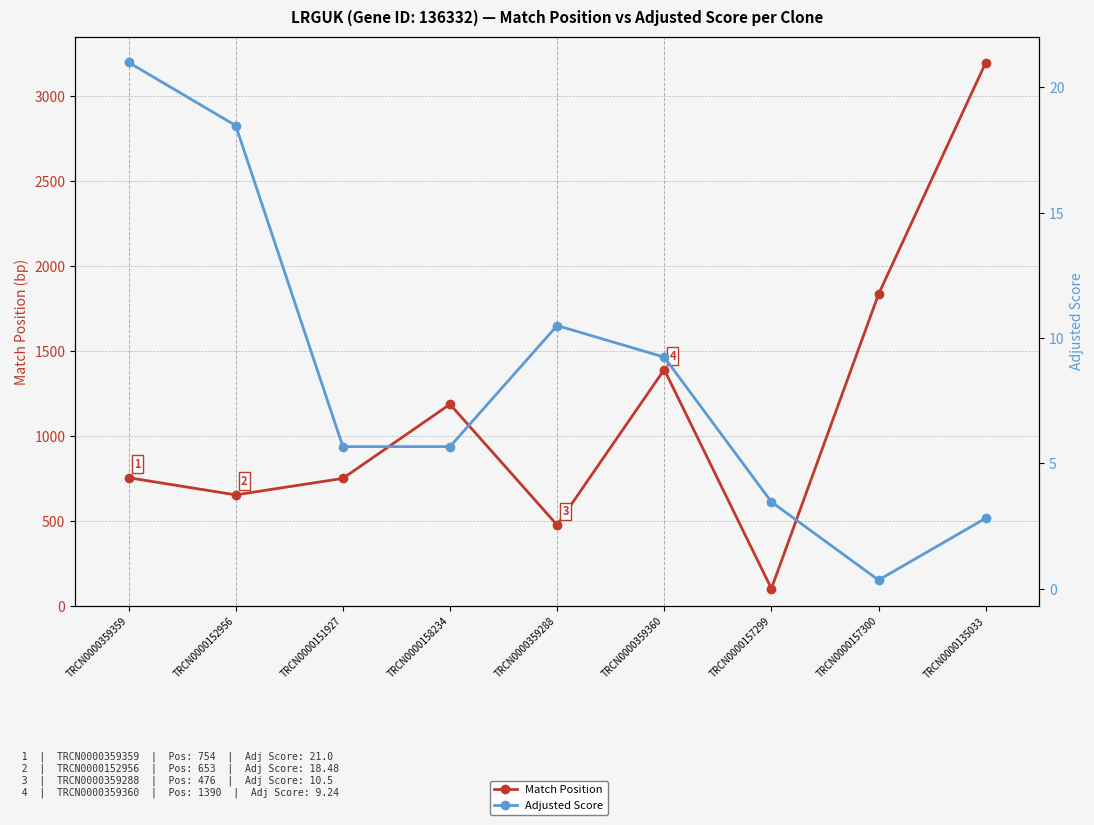

List the series in order of their overall mean, highest first.

Match Position, Adjusted Score